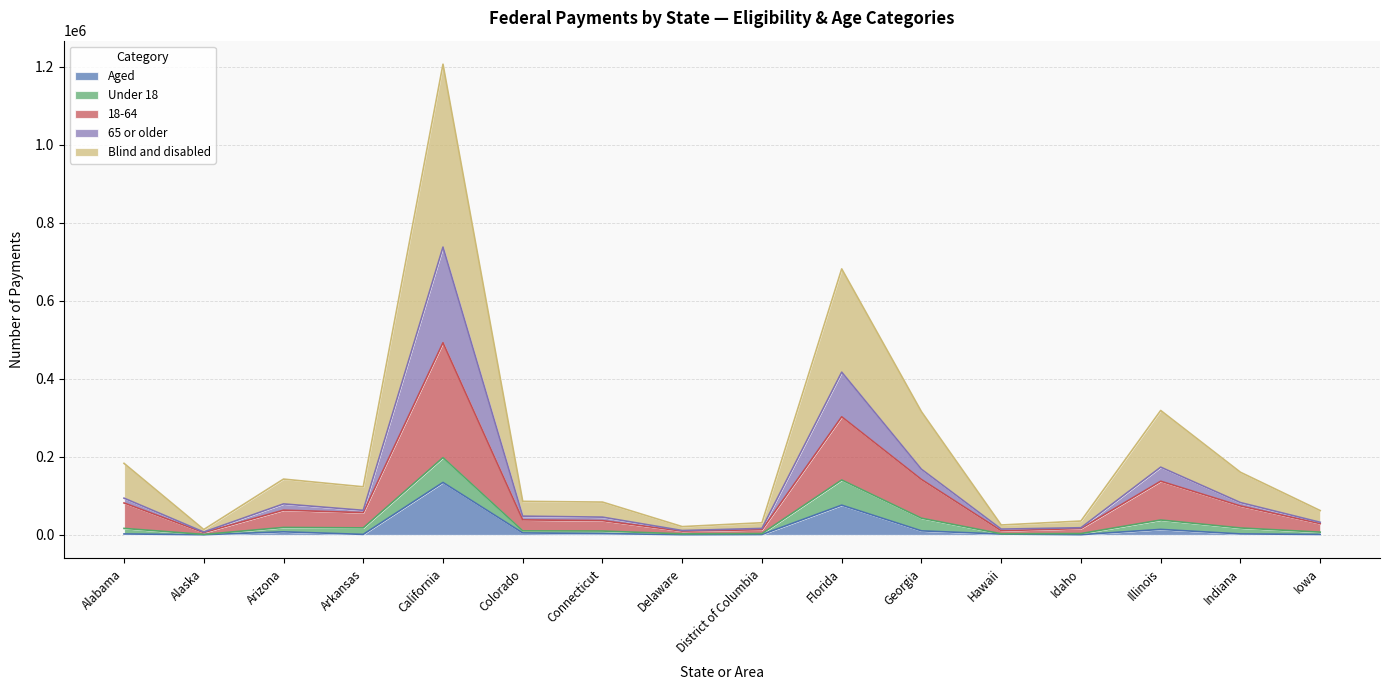

At which category does Aged reach its first local peak?

Arizona